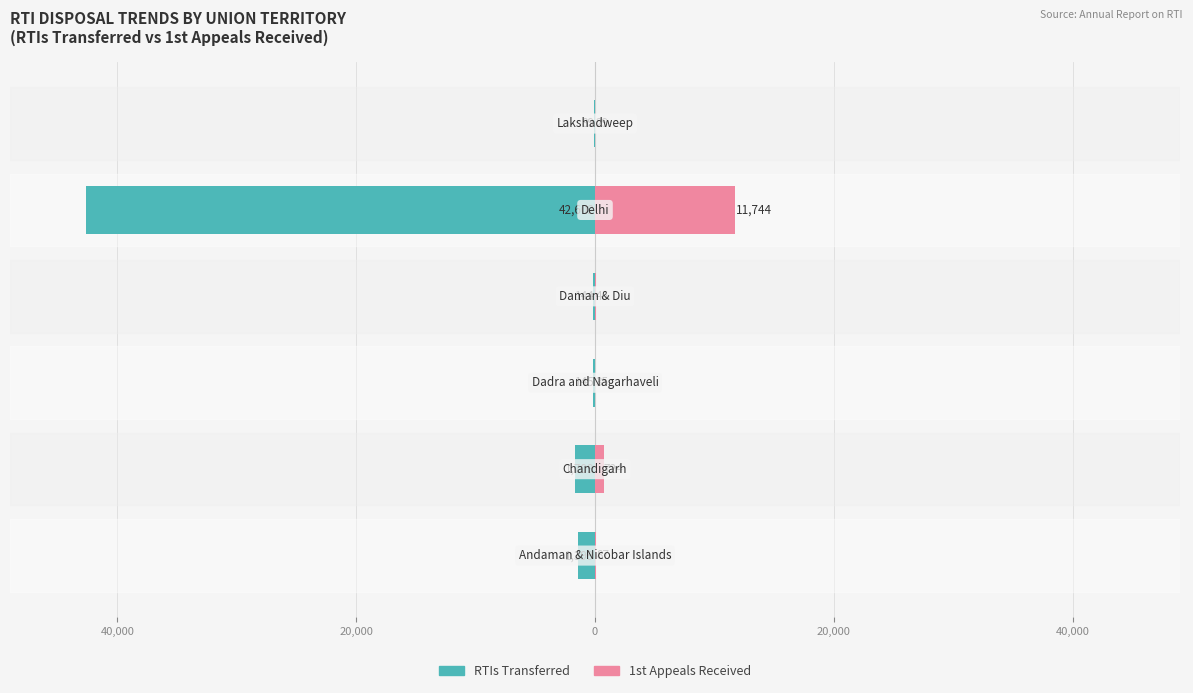

Is the value of RTIs Transferred at 40,000 greater than the value of 1st Appeals Received at 20,000?

No